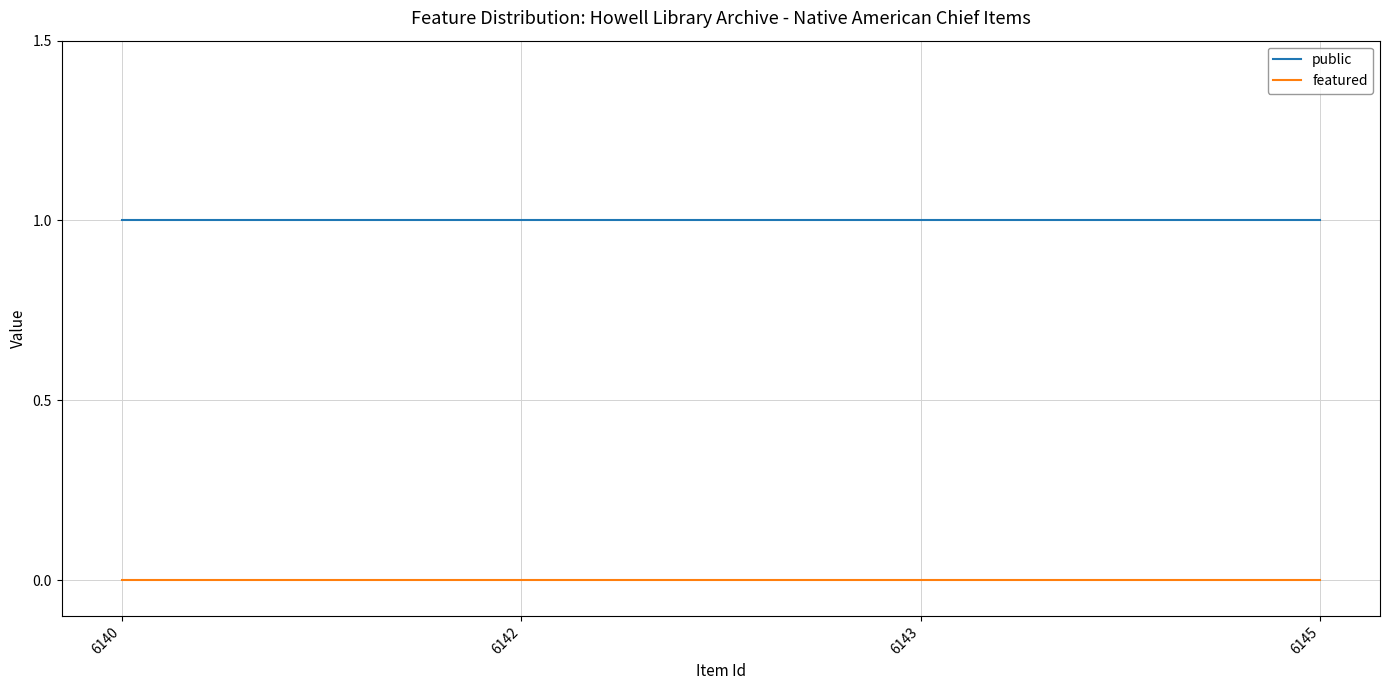

How many lines are shown in the chart?

2